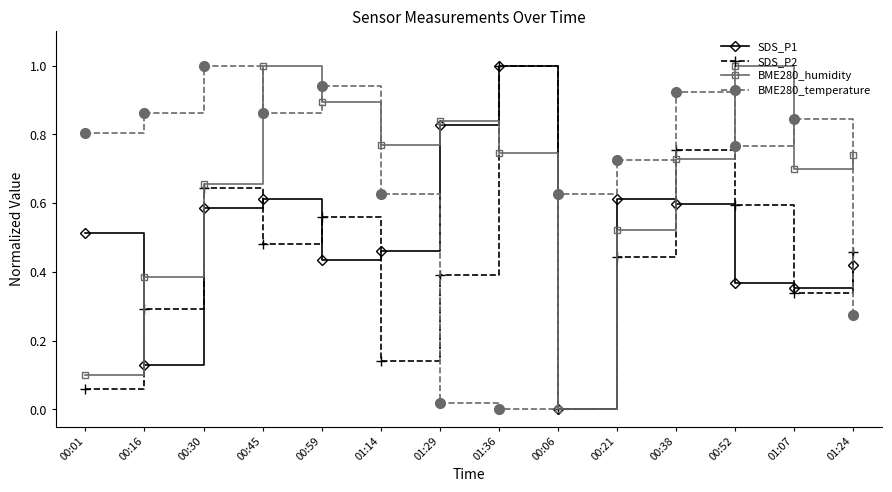

Does the chart display data point markers on the line(s)?

Yes